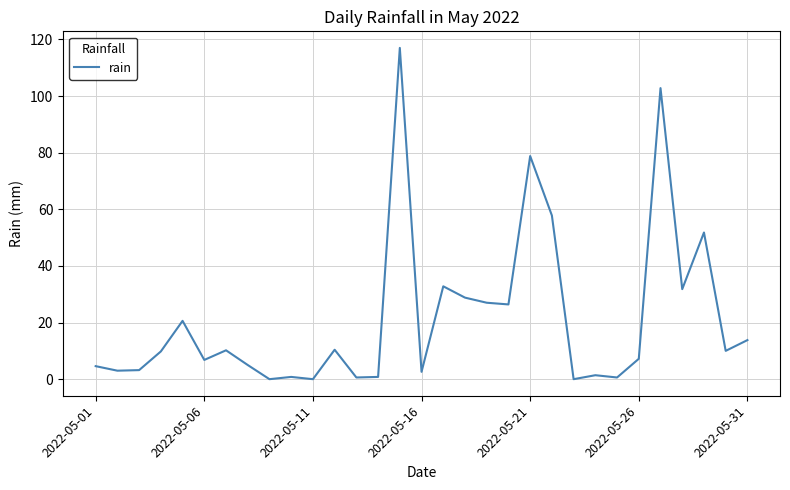

What is the maximum value shown in the chart?

117.0